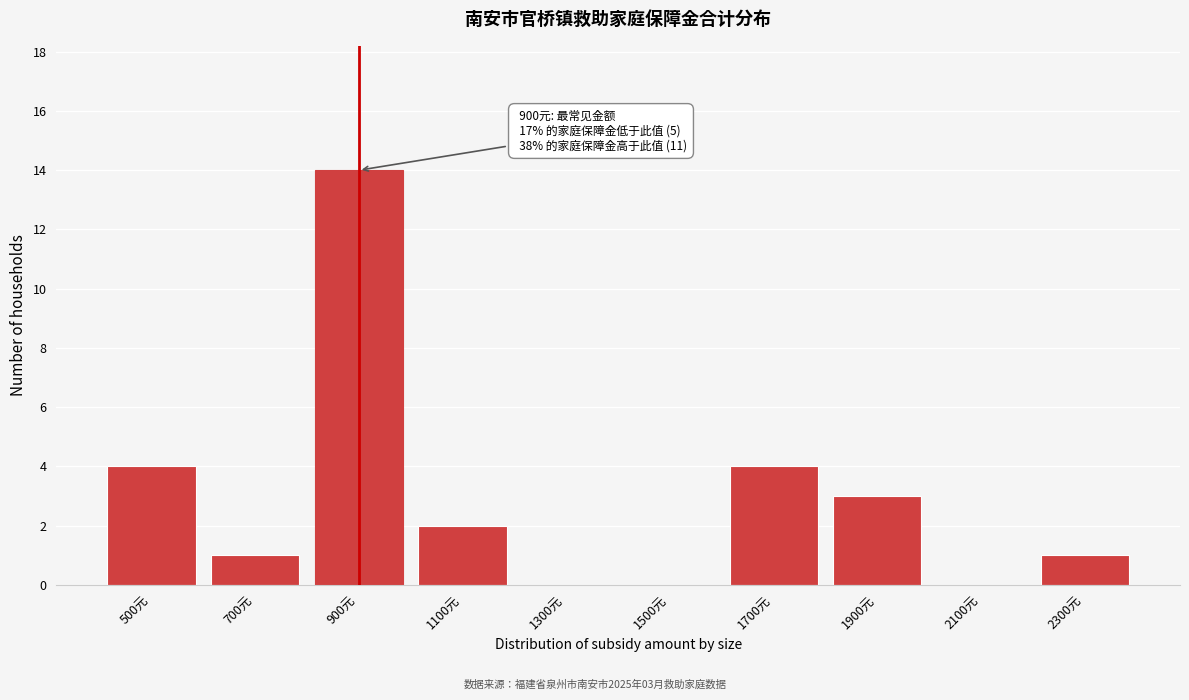

Reading left to right, transcribe all the data shown in this chart.

500元=4	700元=1	900元=14	1100元=2	1300元=0	1500元=0	1700元=4	1900元=3	2100元=0	2300元=1